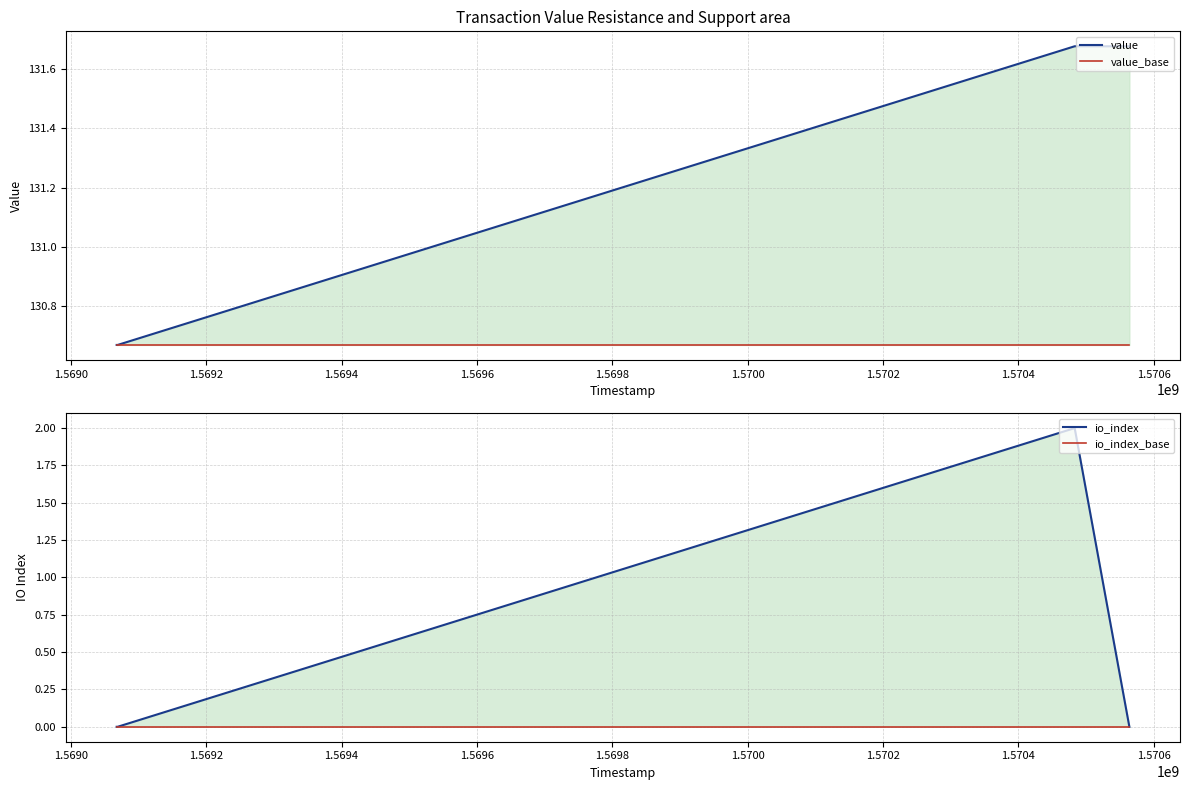

Reading left to right, list all the values displayed in this chart.

value: 130.7	130.7	131.7	131.7
value_base: 130.7	130.7	130.7	130.7
io_index: 0.0	0.0	2.0	0.0
io_index_base: 0.0	0.0	0.0	0.0